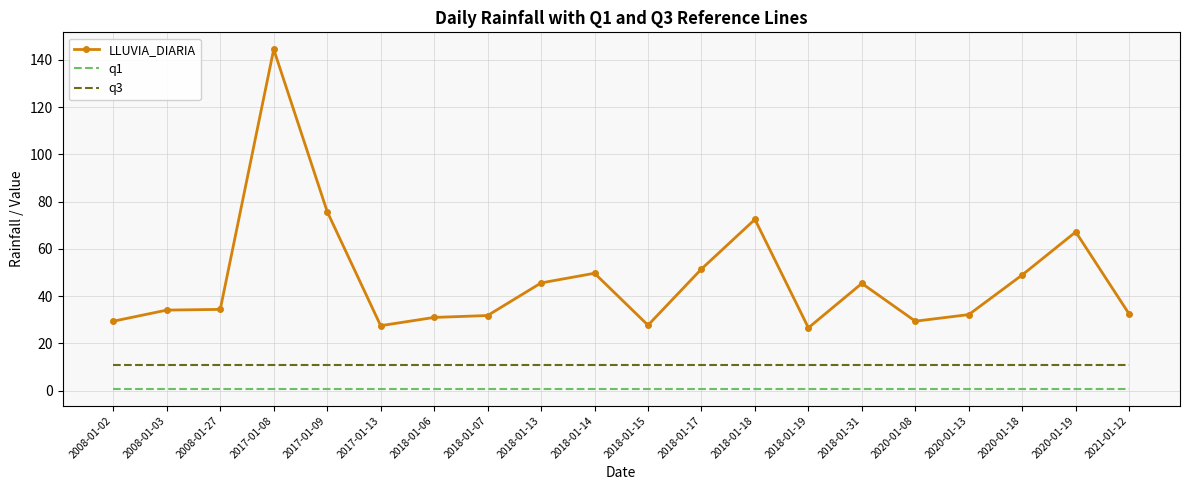

At which category is the sum across all series the highest?

2017-01-08